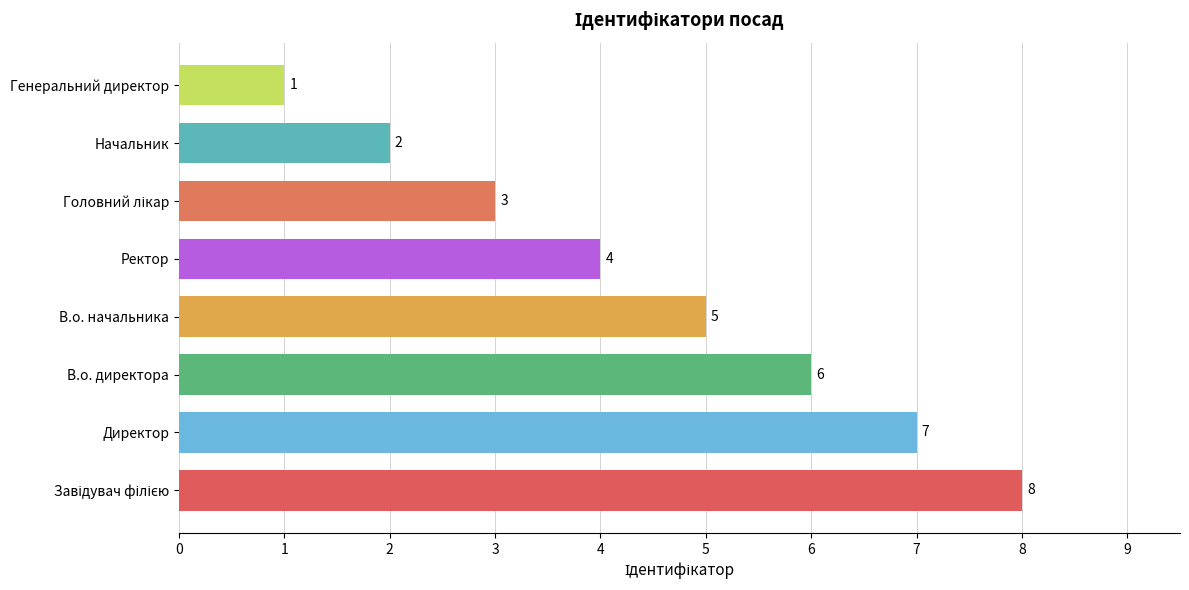

The chart shows a value of 7 at Директор. True or false?

True